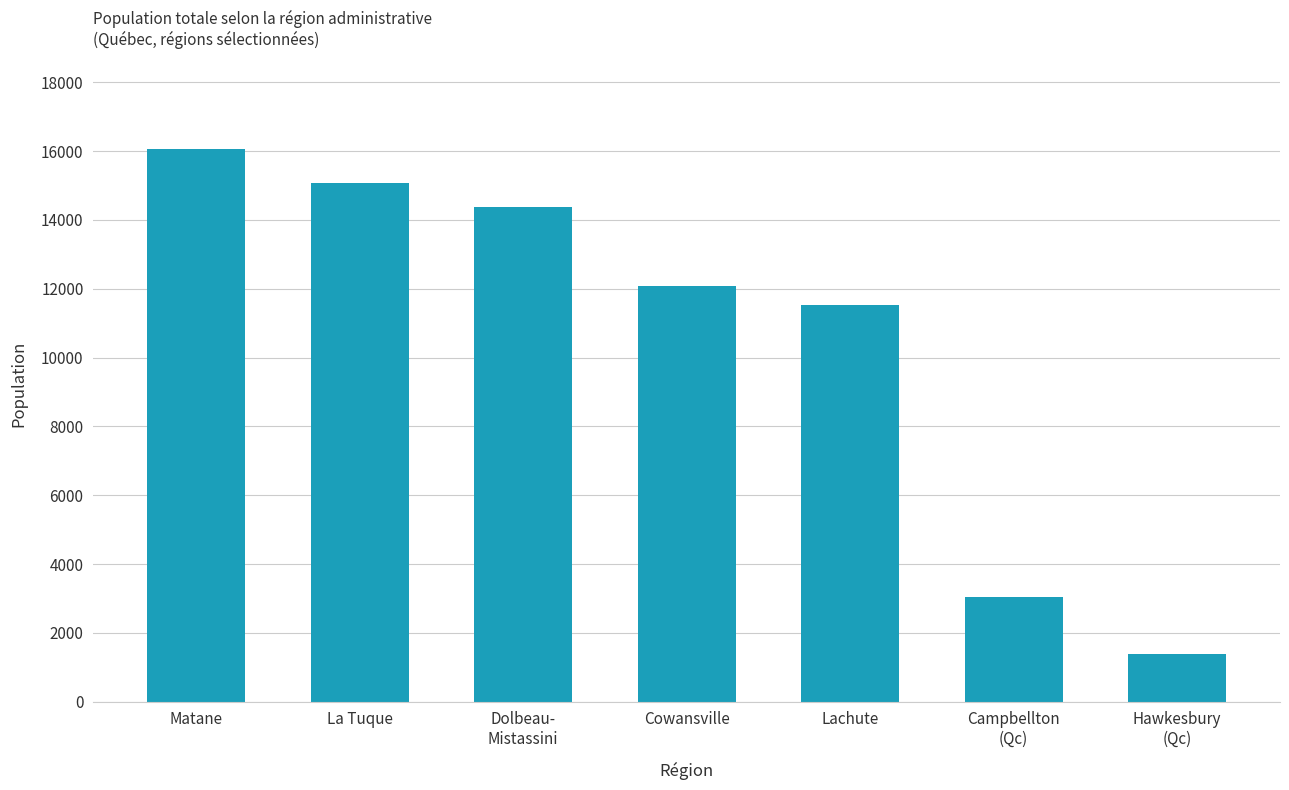

What is the difference between the maximum and minimum values?

14670